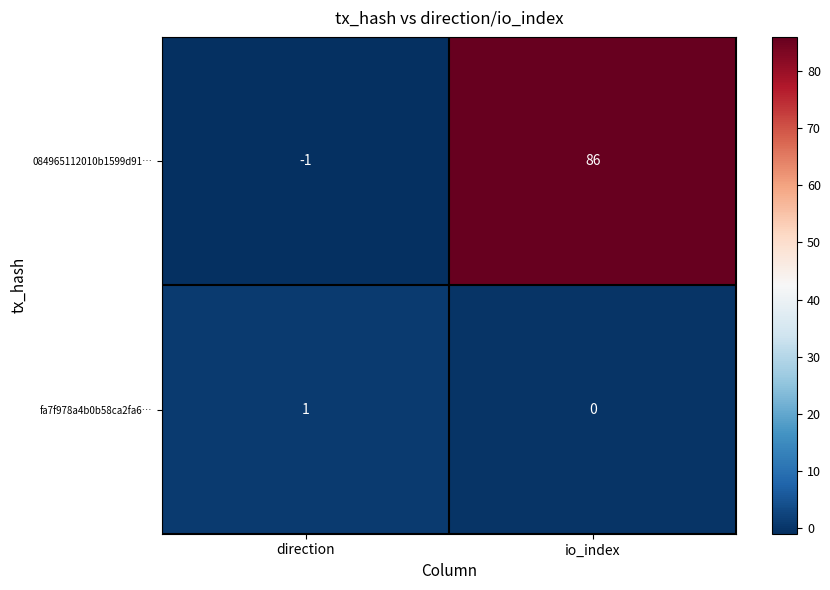

Where is fa7f978a4b0b58ca2fa6… nearest to the value 0?

io_index